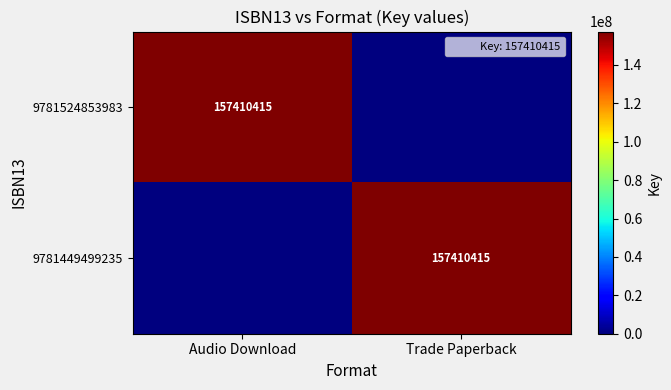

Is it true that 9781449499235 equals 261876762 at Trade Paperback?

False